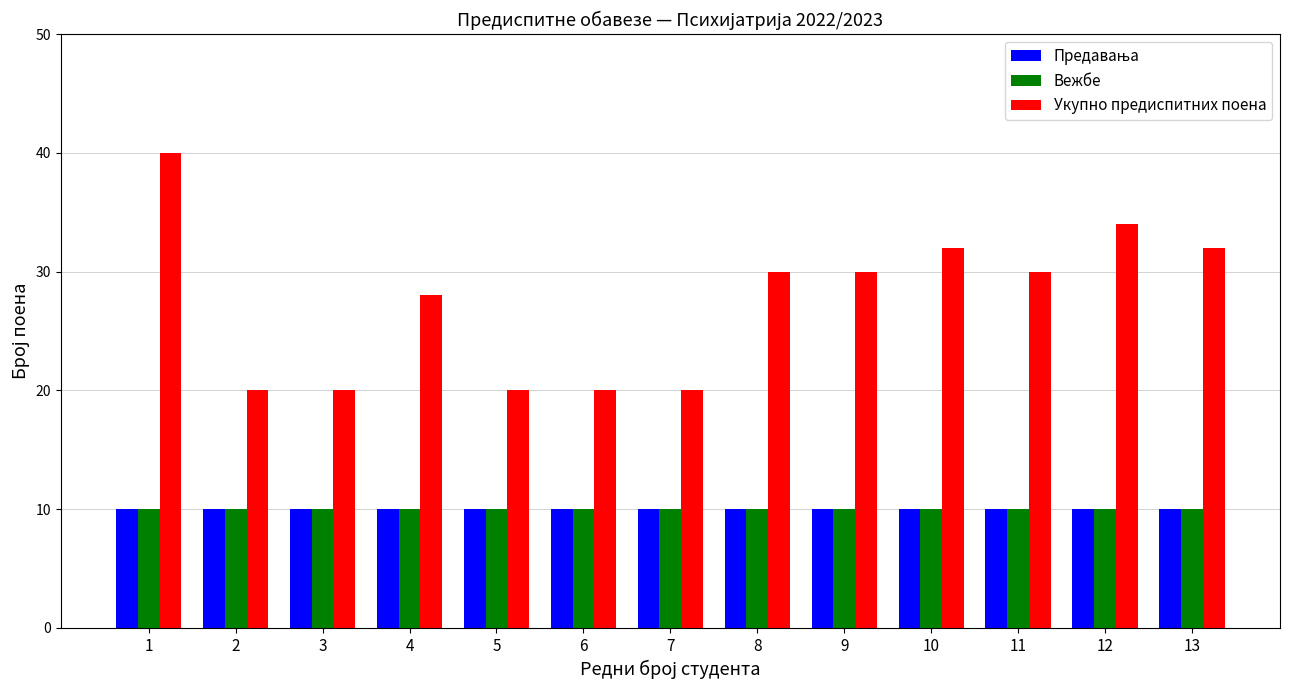

What is the minimum value shown in the chart?

10